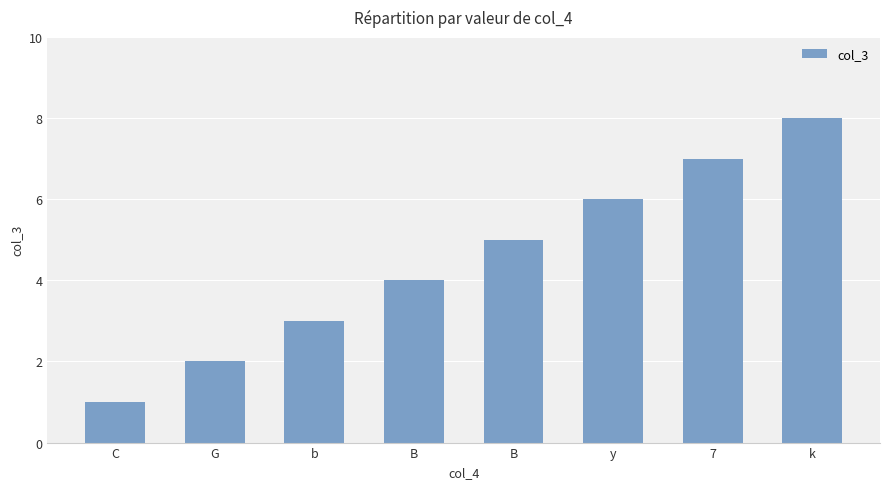

Reading left to right, list all the values displayed in this chart.

1	2	3	4	5	6	7	8